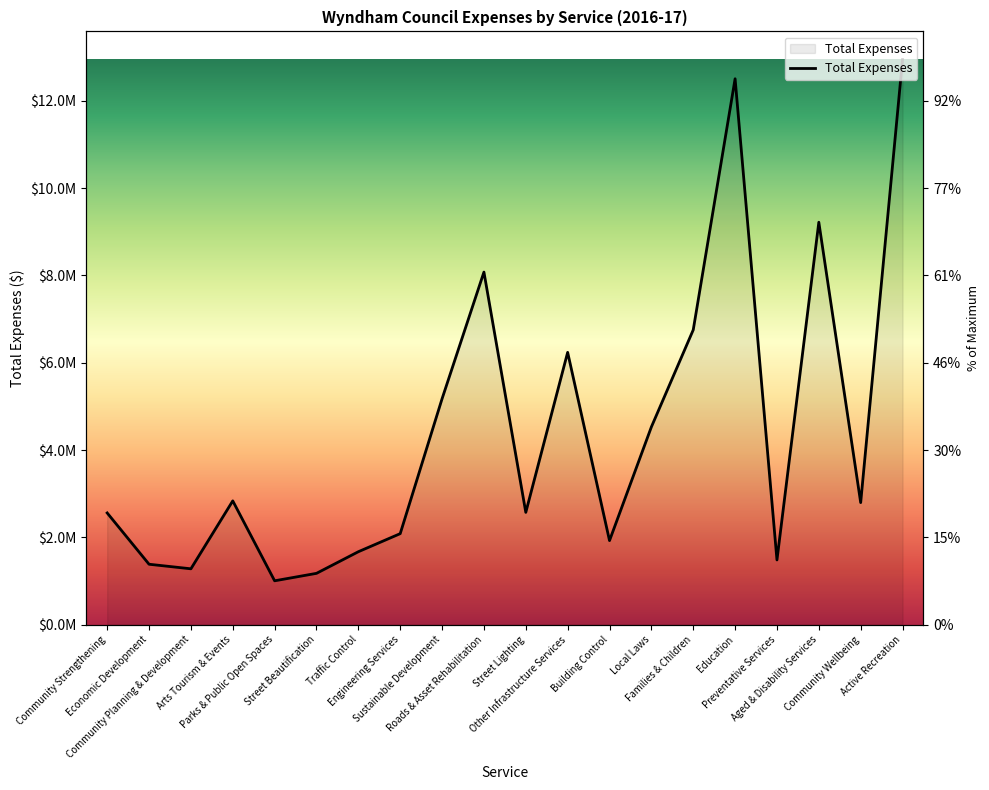

Where does the data first go above 2796295?

Arts Tourism & Events